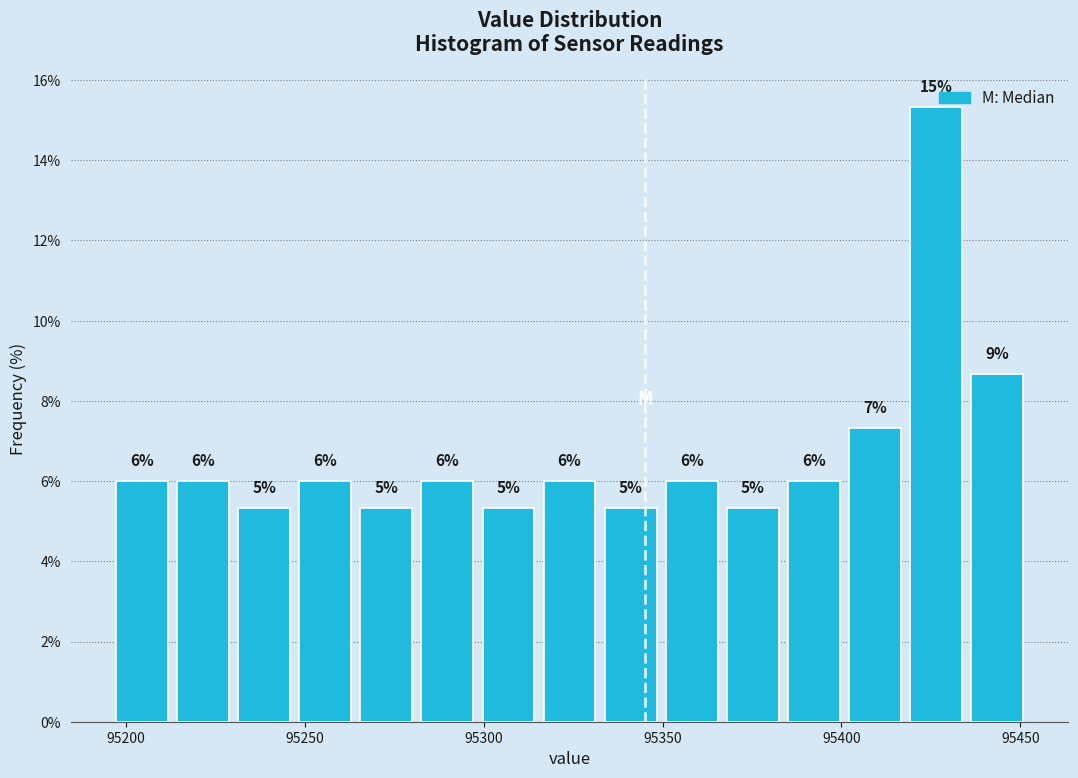

Read against the x-axis, roughly where is the centre of the tallest bar?

95425